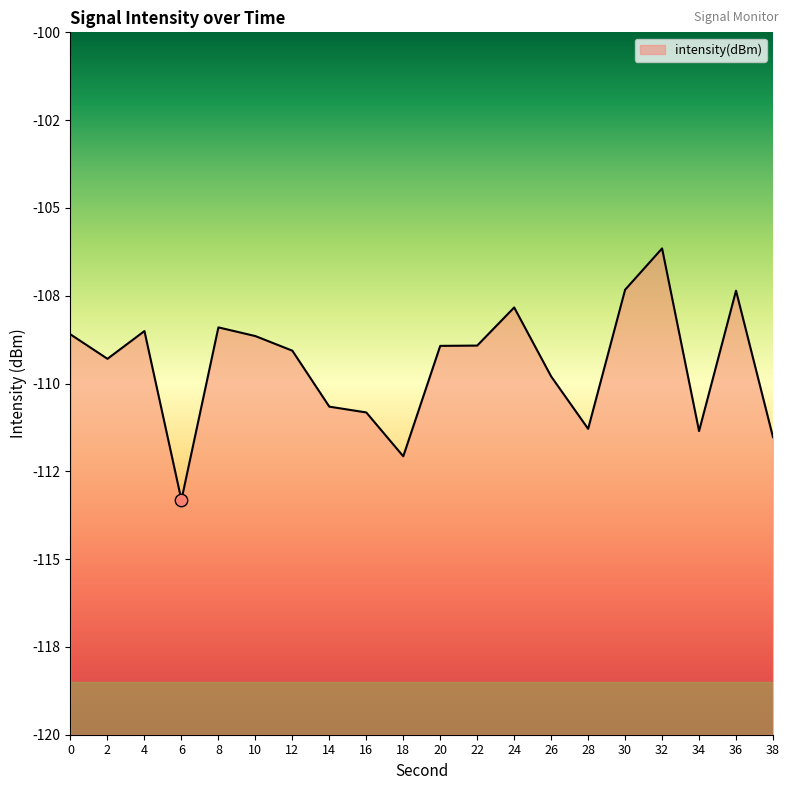

Between 34 and 12, which is larger?

12